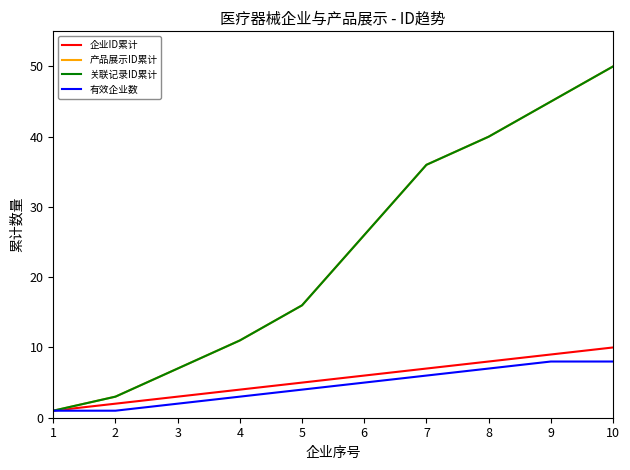

Does the chart have visible grid lines?

No